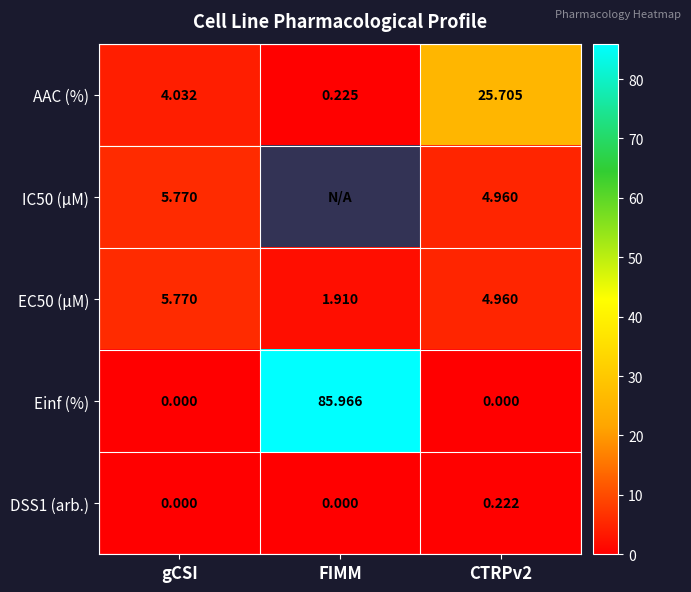

At which label is AAC (%) closest to 12?

gCSI